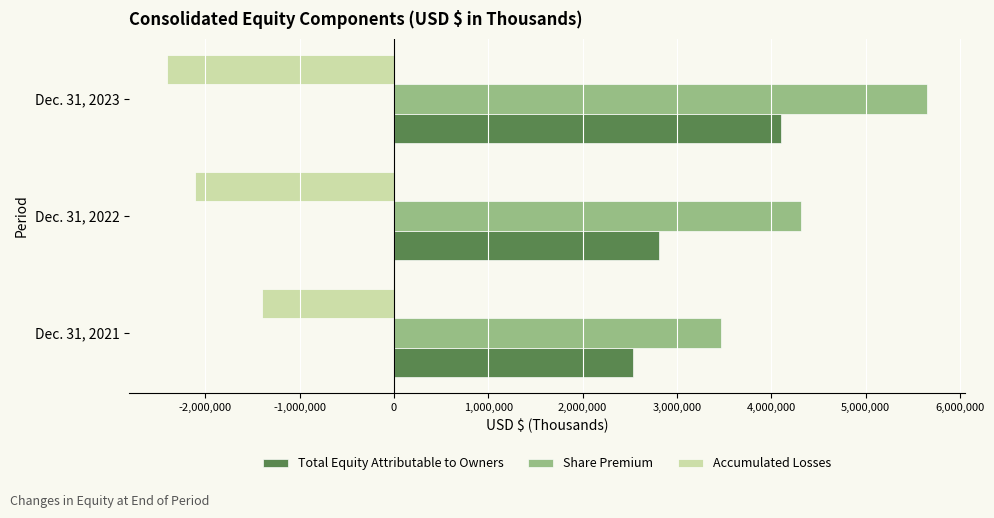

Rank the categories by Total Equity Attributable to Owners value from highest to lowest.

Dec. 31, 2023, Dec. 31, 2022, Dec. 31, 2021